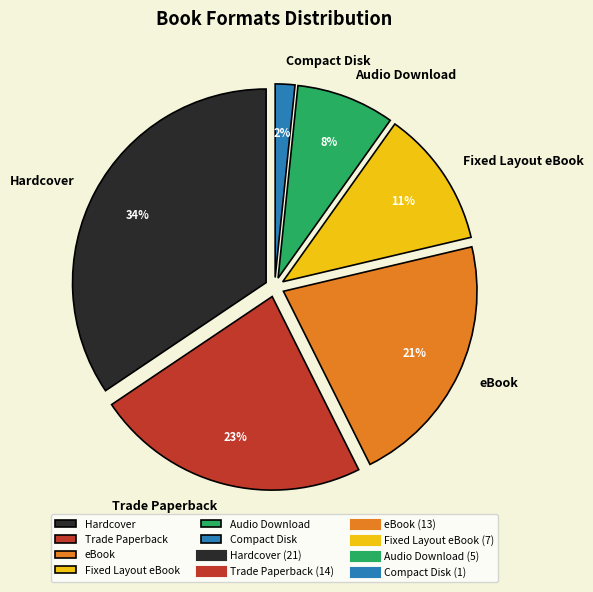

Do Audio Download and Hardcover together represent more than half of the pie?

No